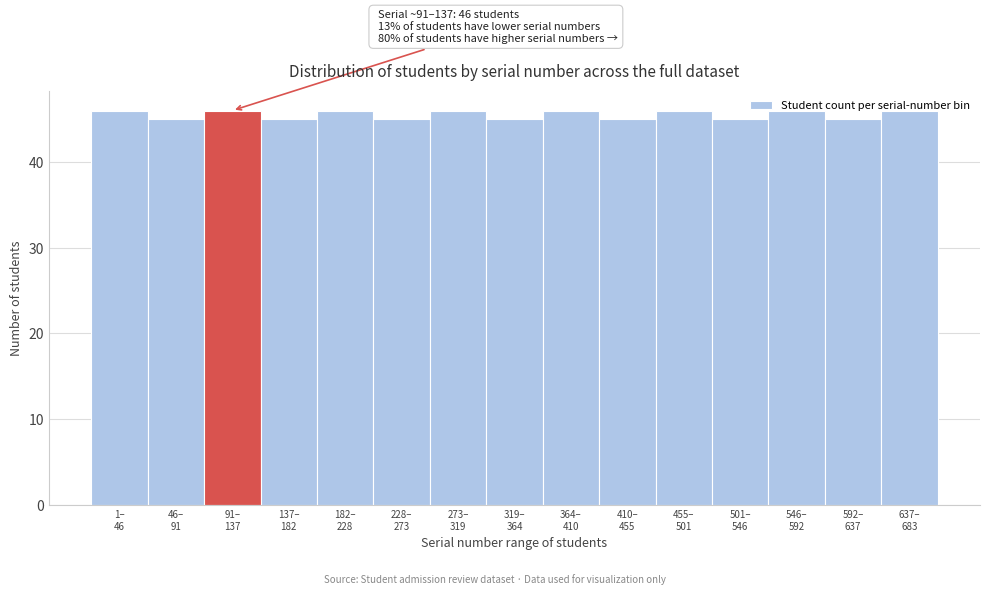

What is the value of the 7th bar from the left?

46